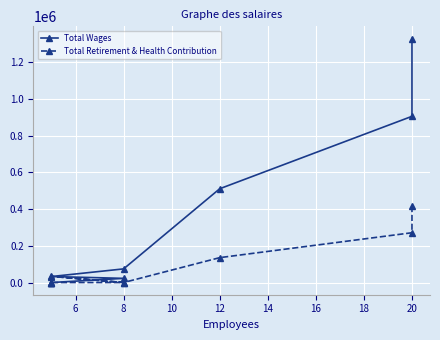

Which series has the widest spread of values?

Total Wages